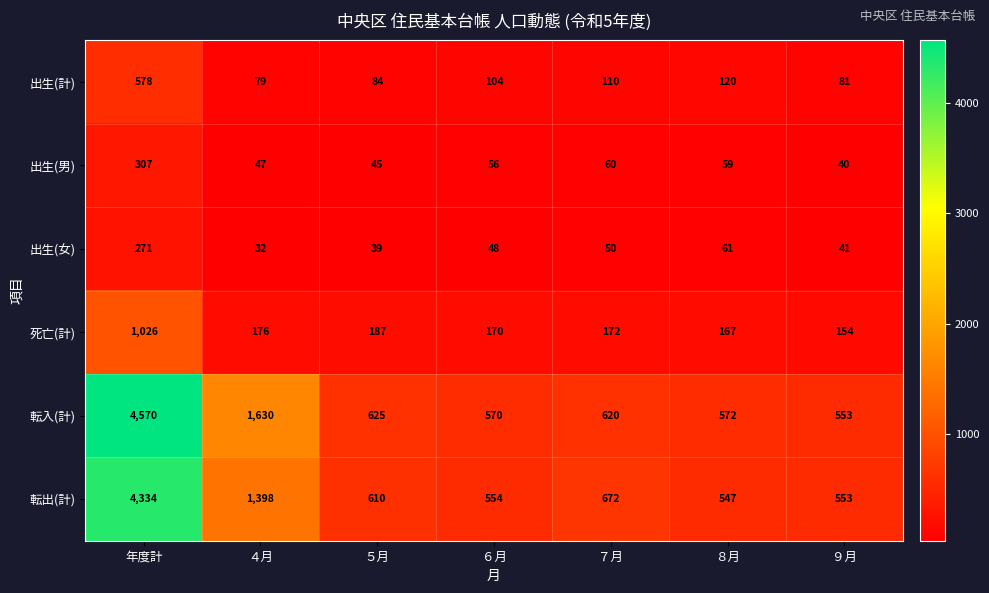

What is the sum of all 出生(女) values?

542